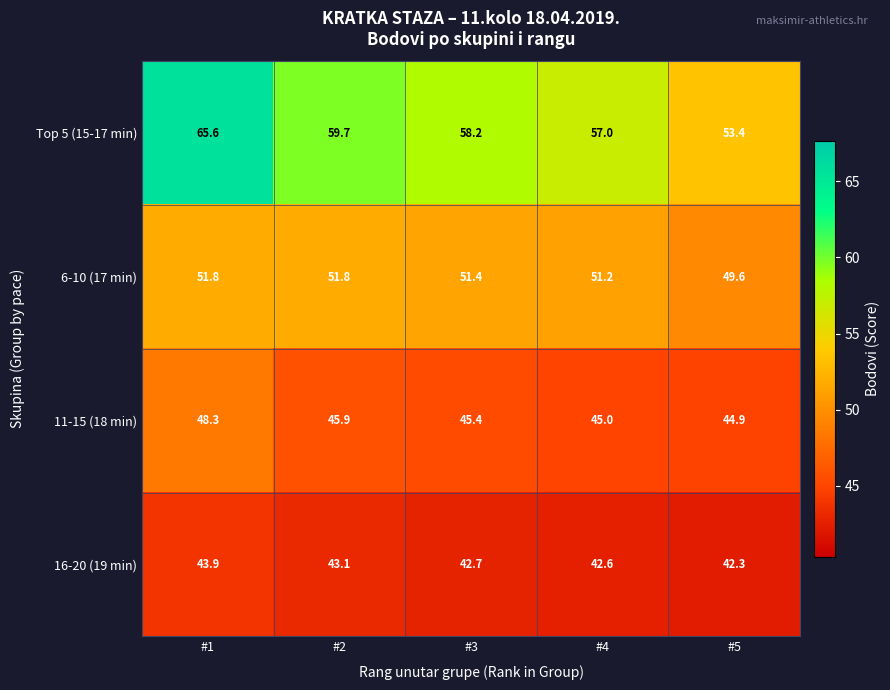

Rank the series by their average value, from highest to lowest.

Top 5 (15-17 min), 6-10 (17 min), 11-15 (18 min), 16-20 (19 min)